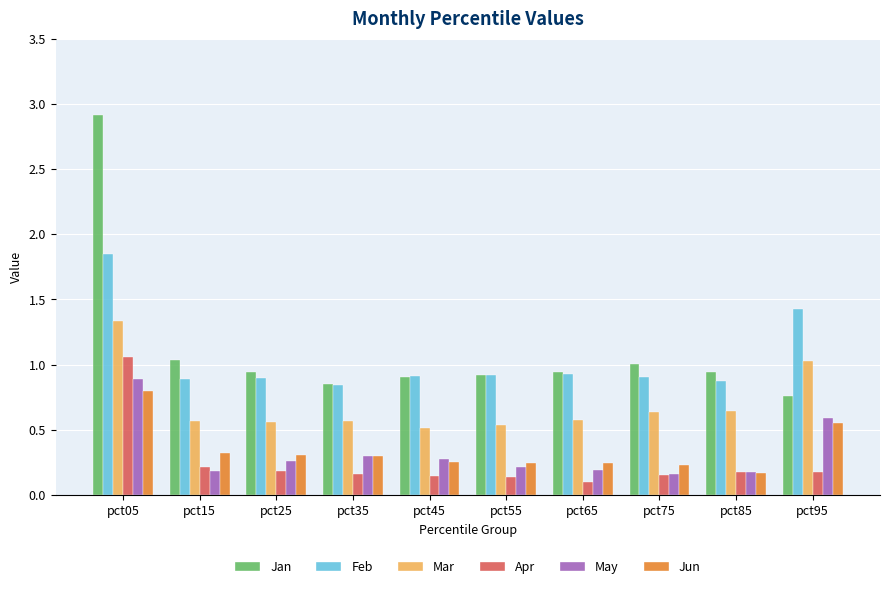

At which category does the chart reach its peak across all series?

pct05